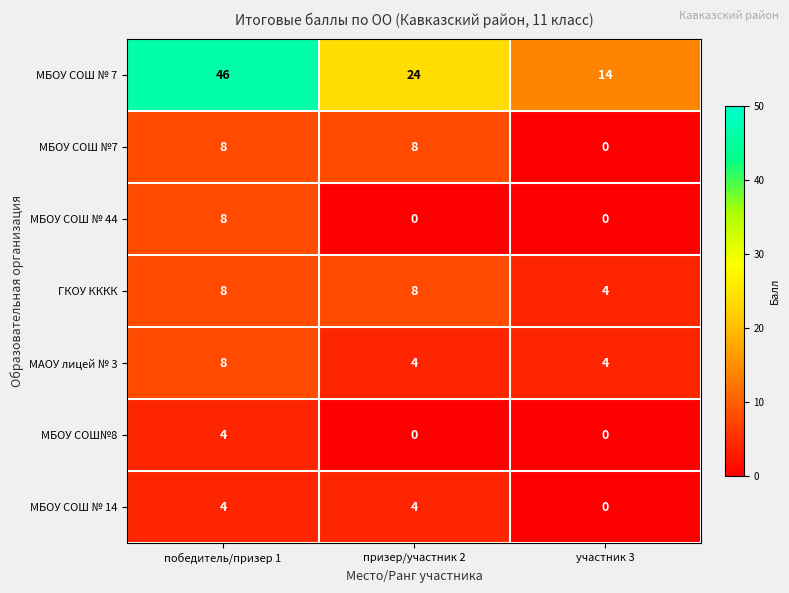

True or false: МБОУ СОШ № 14 has a value of 4 at победитель/призер 1.

True